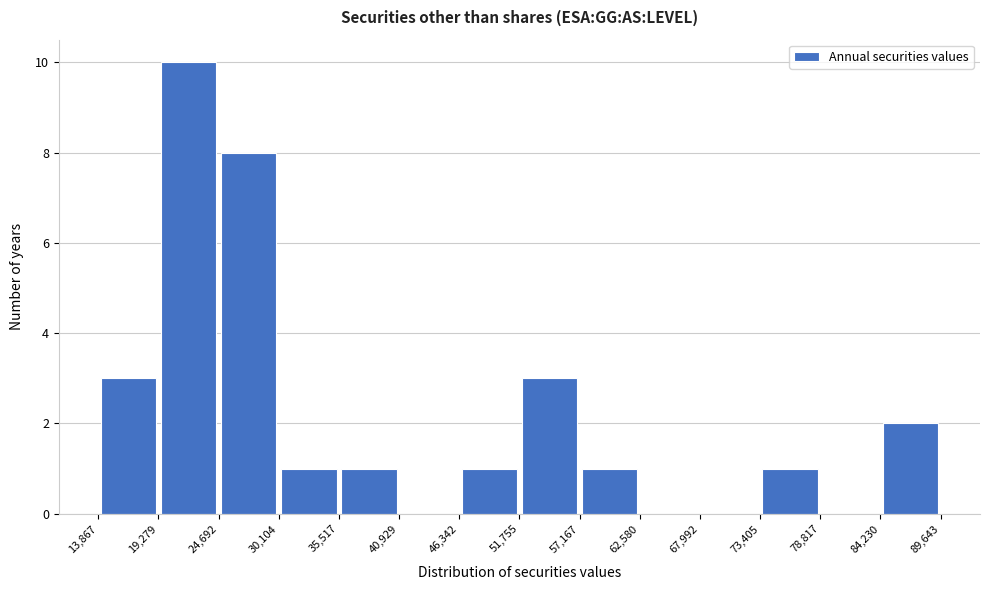

Which range on the x-axis has the tallest bar?

19,279 to 24,692